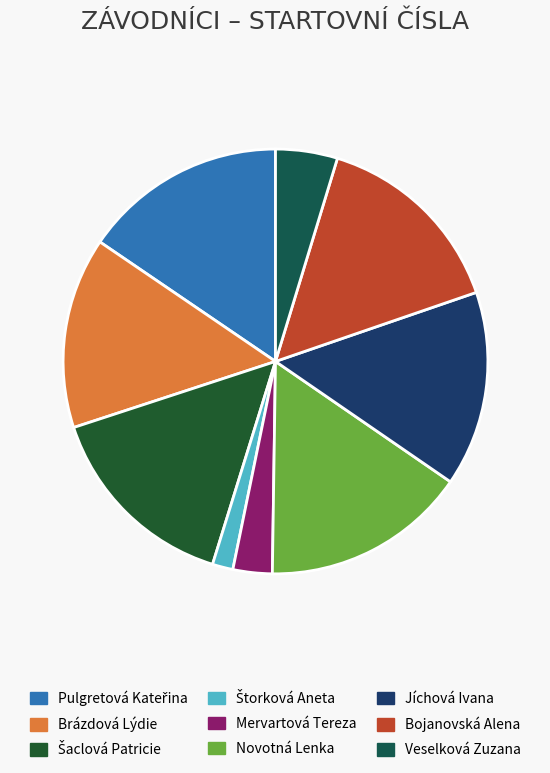

How many slices are in this pie chart?

9